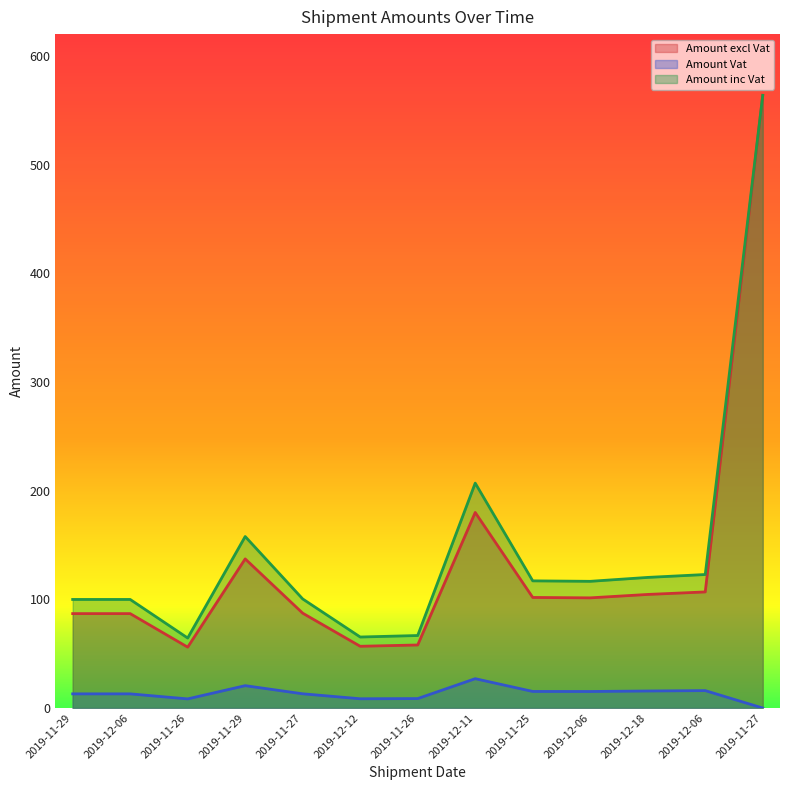

What are all the series names shown in the legend?

Amount excl Vat, Amount Vat, Amount inc Vat